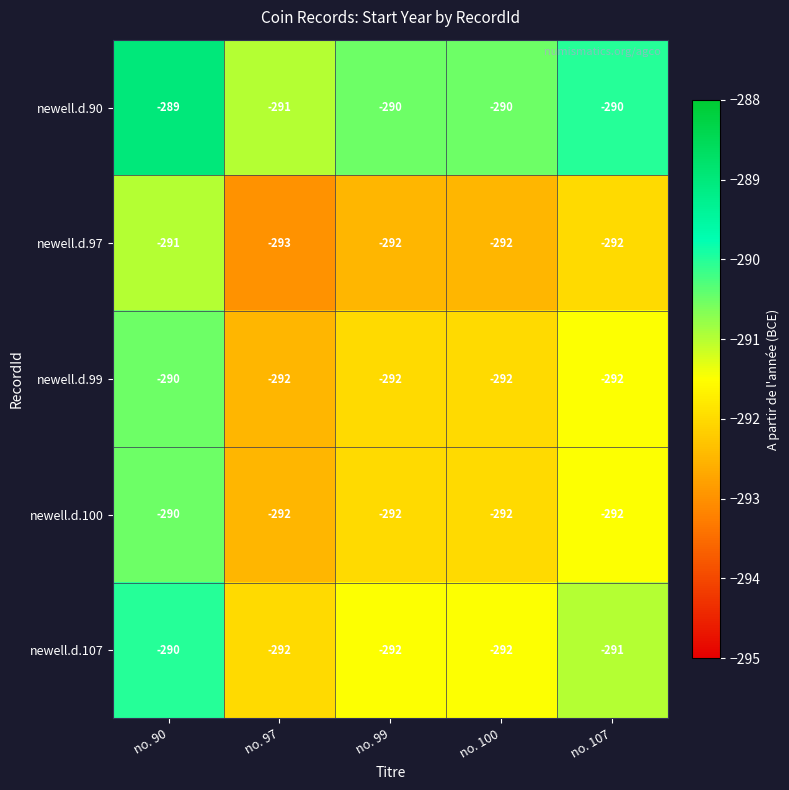

At which category is the sum across all series the highest?

no. 90